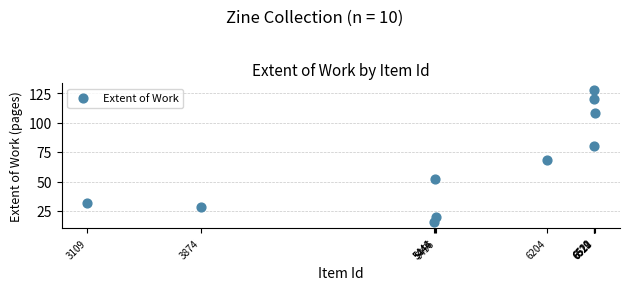

What is the range of X values (max minus min)?

3413